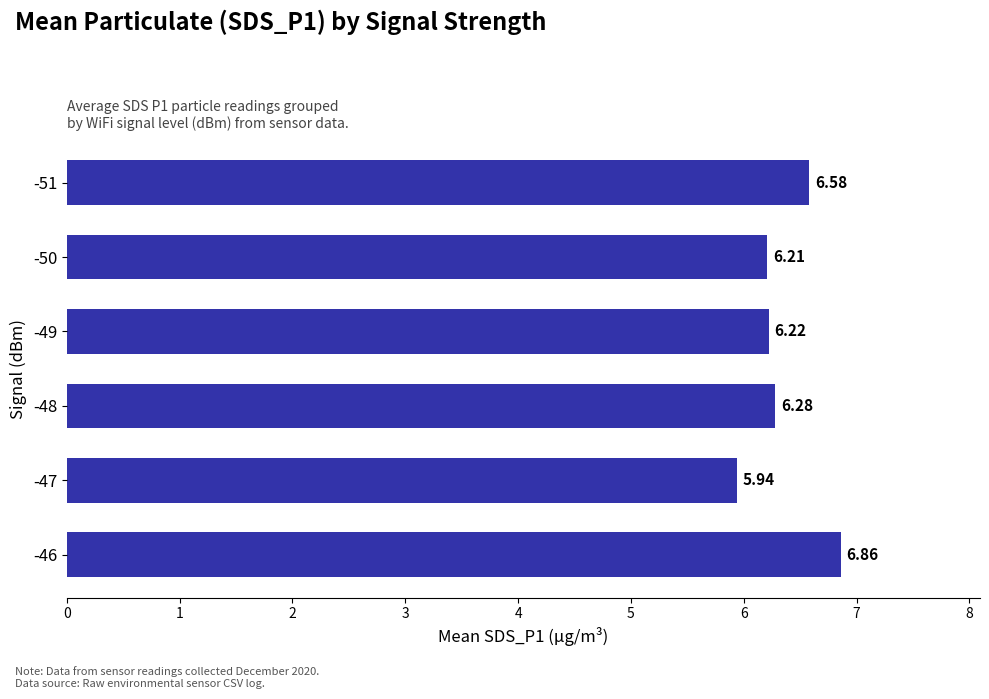

What is the sum of the values at -46 and -48?

13.1